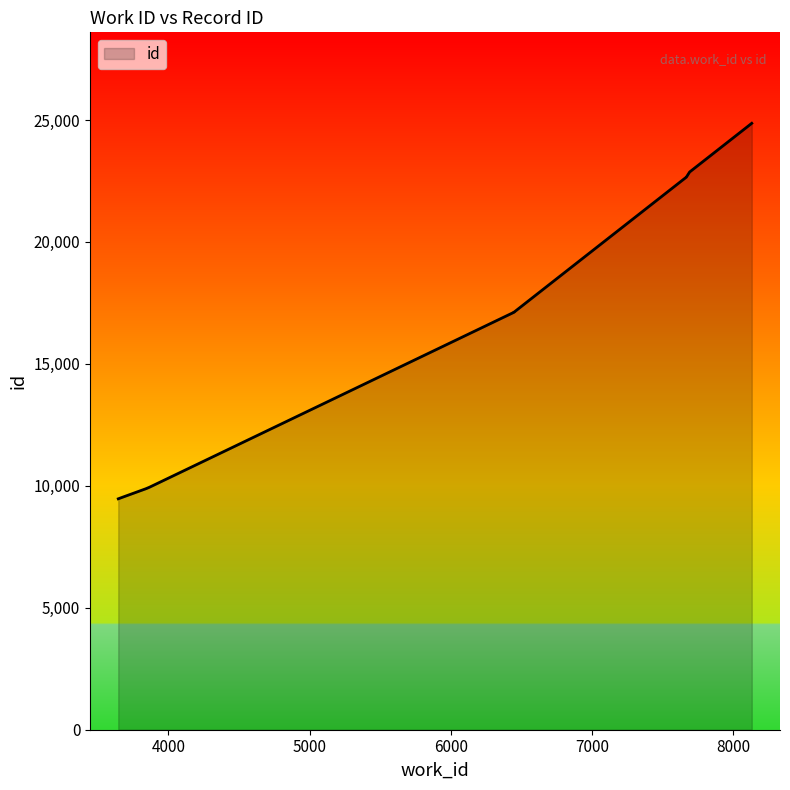

Reading left to right, list all the values displayed in this chart.

3645=9468	3679=9541	3840=9880	3866=9943	6447=17116	6447=17118	7668=22658	7668=22659	7691=22868	8131=24865